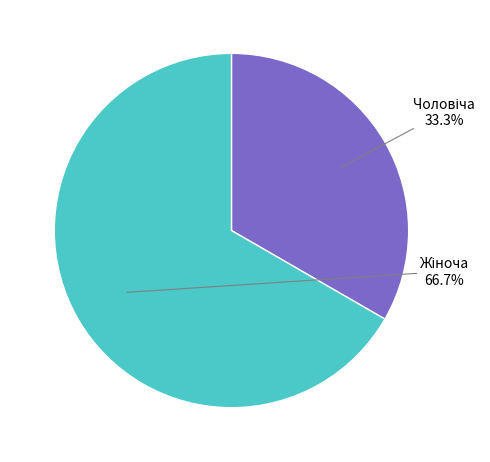

Is there a majority slice in this chart?

Yes